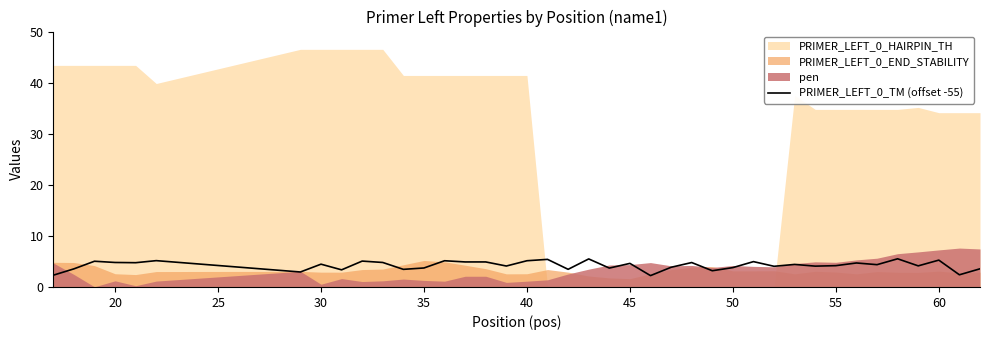

How many data points are less than 4?

14